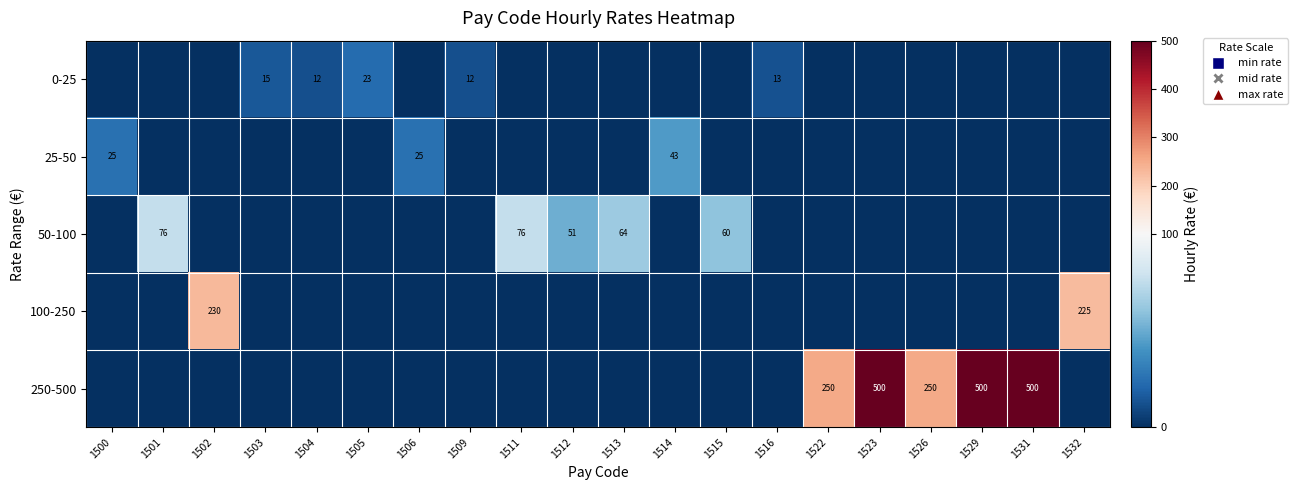

What is the sum of the 100-250 values at 1532 and 1502?

455